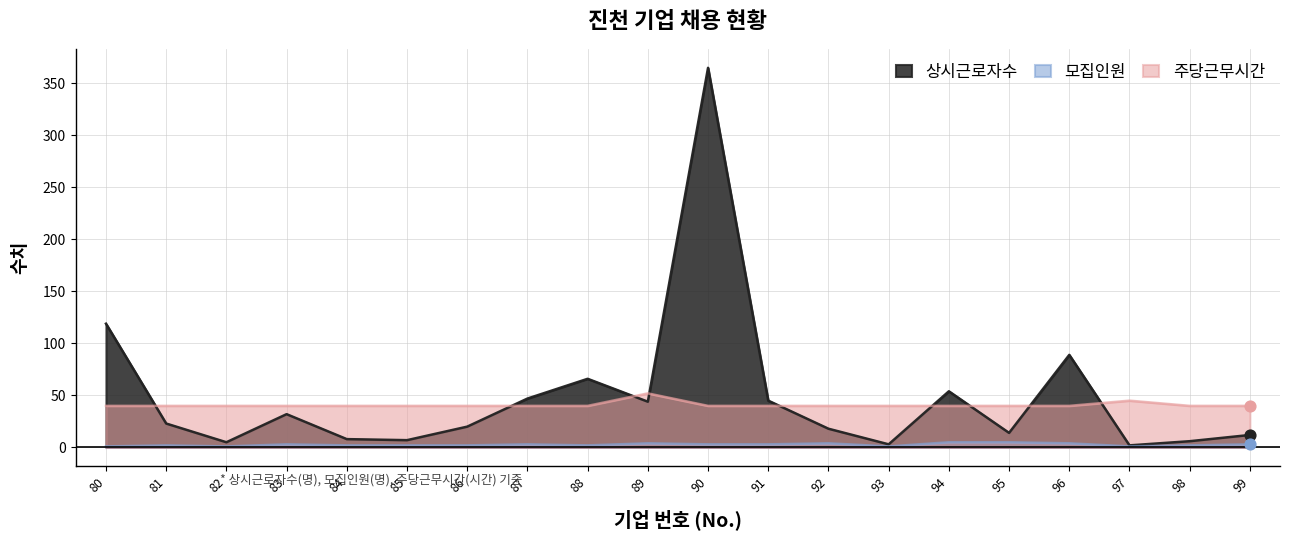

Which series reaches the maximum Y coordinate?

상시근로자수